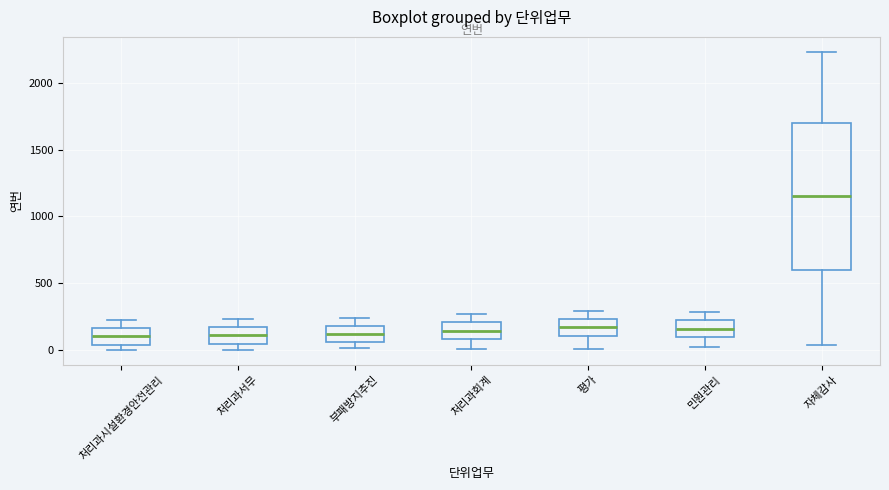

Which box's median line is the highest?

자체감사